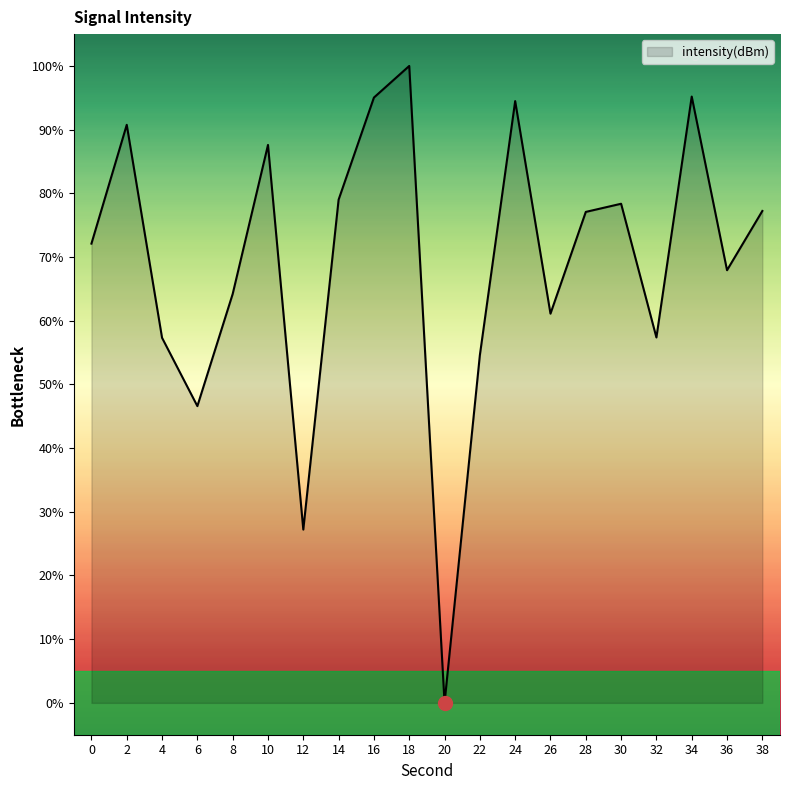

How many lines are shown in the chart?

1